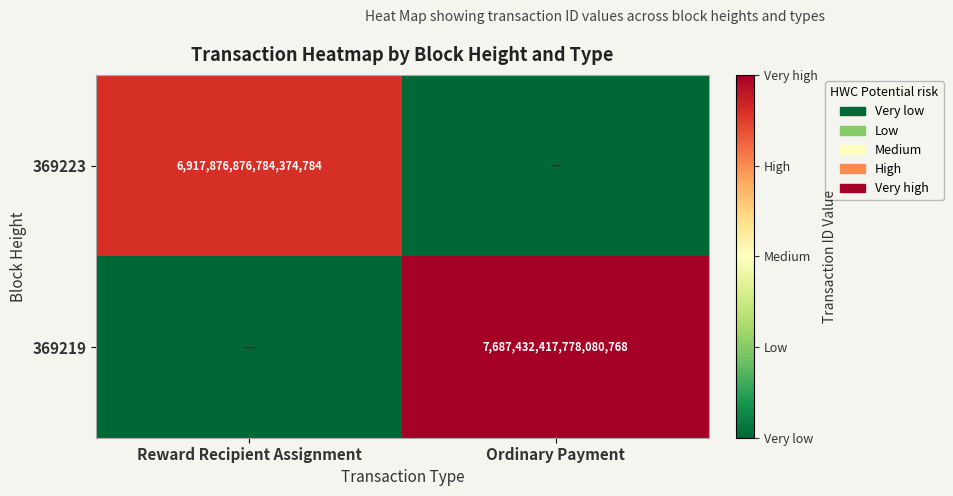

True or false: 369223 has a value of 12152598710799257600 at Reward Recipient Assignment.

False